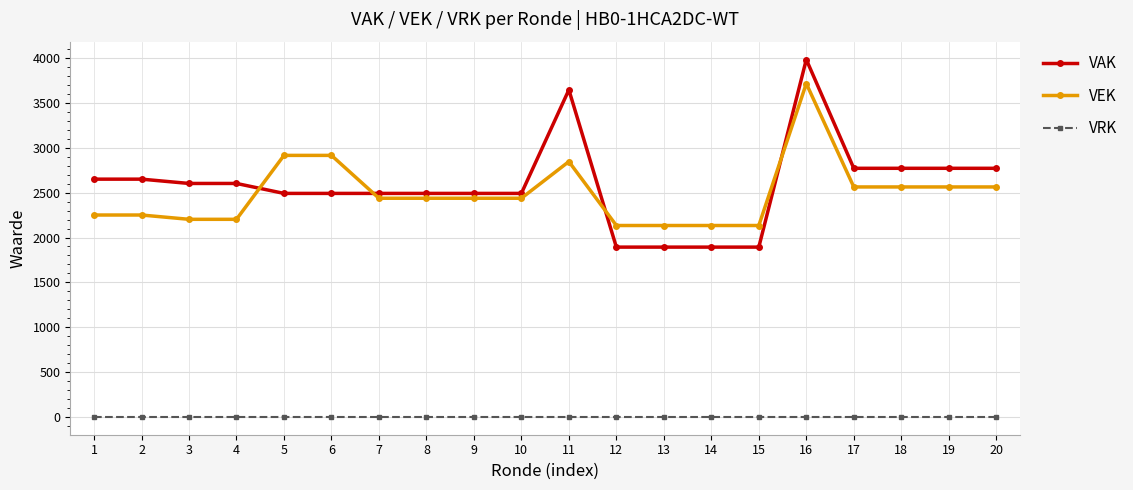

Is this an area chart (filled region under the line)?

No